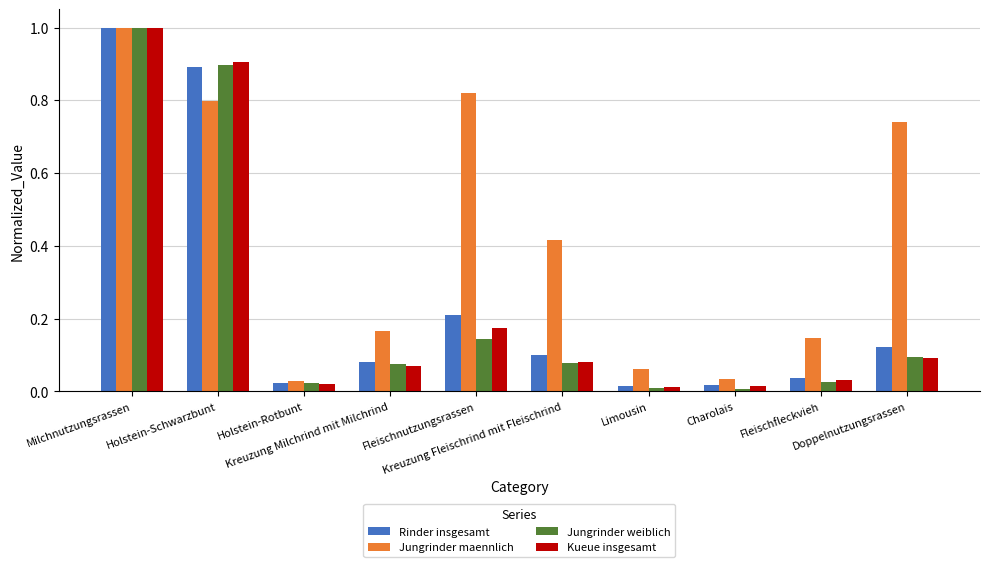

At which category is the sum across all series the highest?

Milchnutzungsrassen